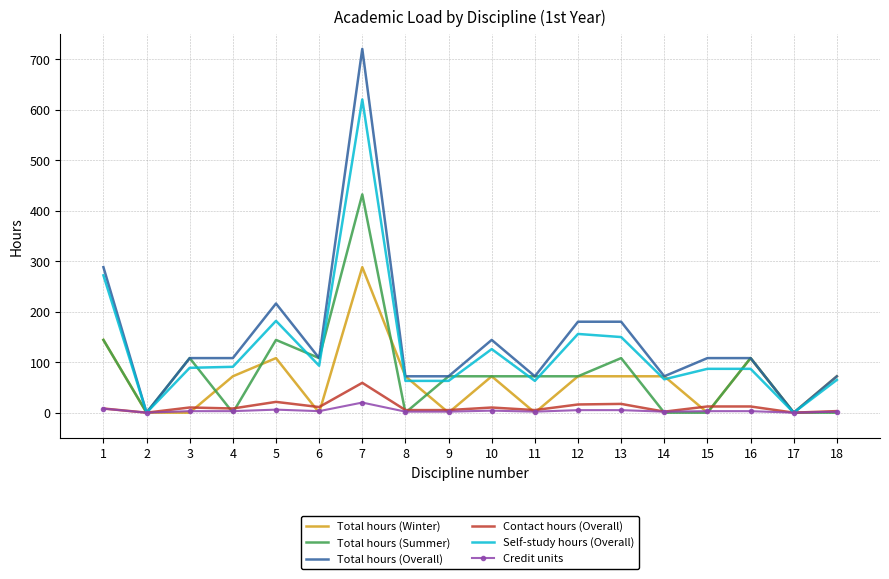

What is the difference between the maximum and minimum values in the Credit units series?

20.0